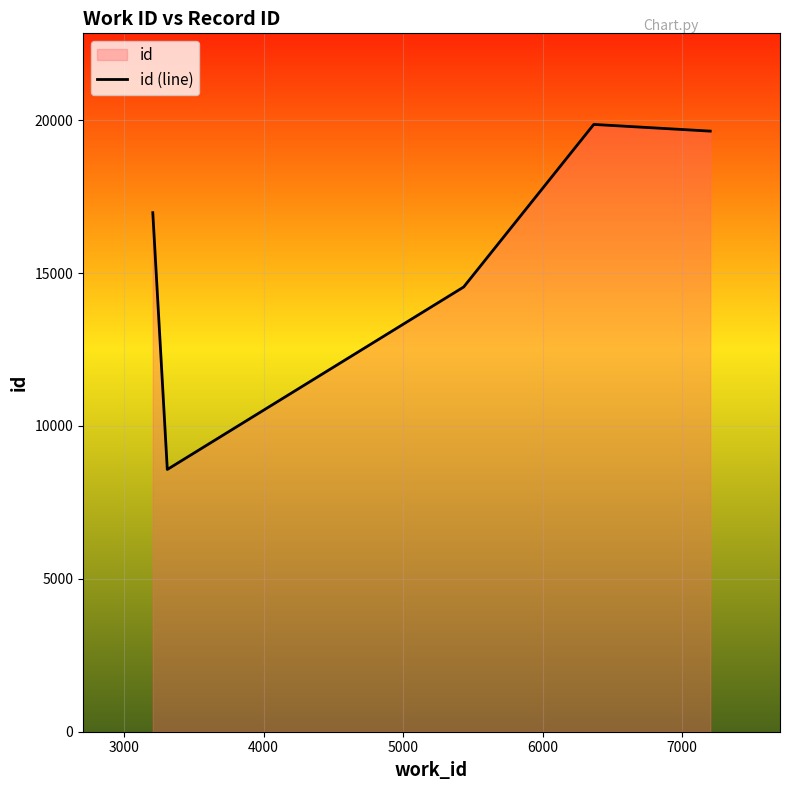

What is the greatest value displayed?

19860